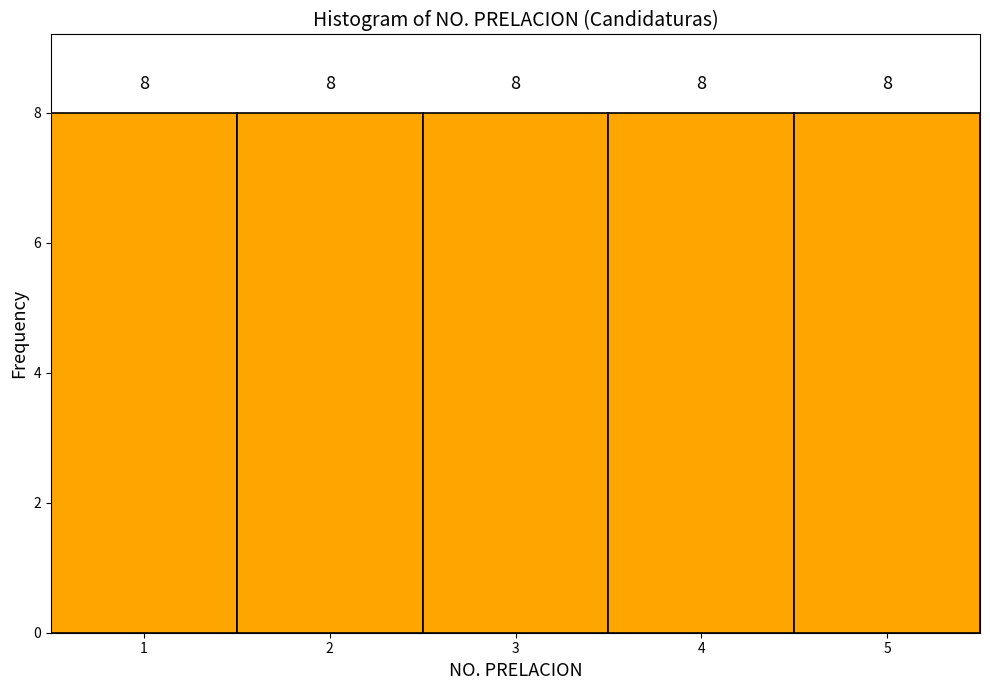

How tall is the bar that spans 2.5 to 3.5 on the x-axis?

8